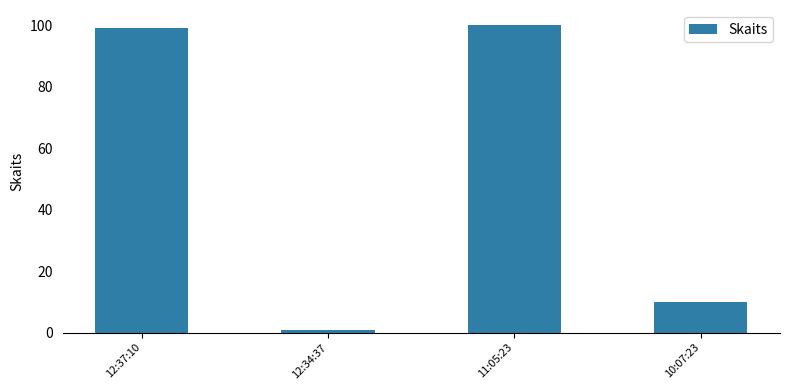

What is the change in value from 12:34:37 to 11:05:23?

+99